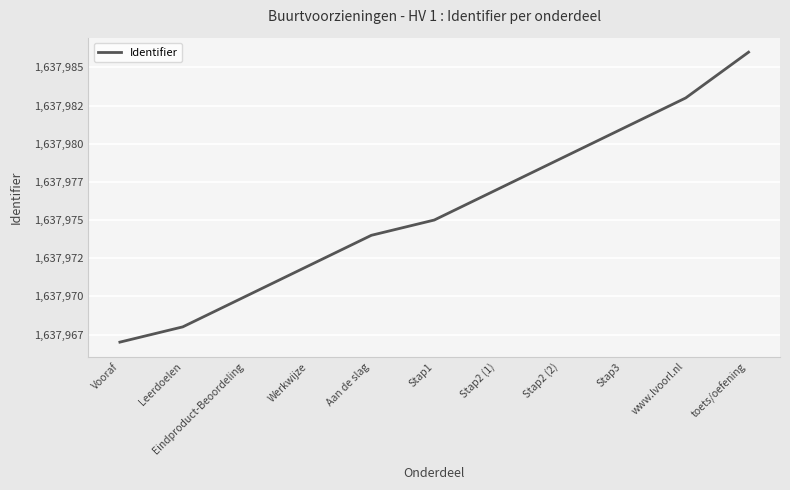

Which label corresponds to the largest value in the chart?

toets/oefening